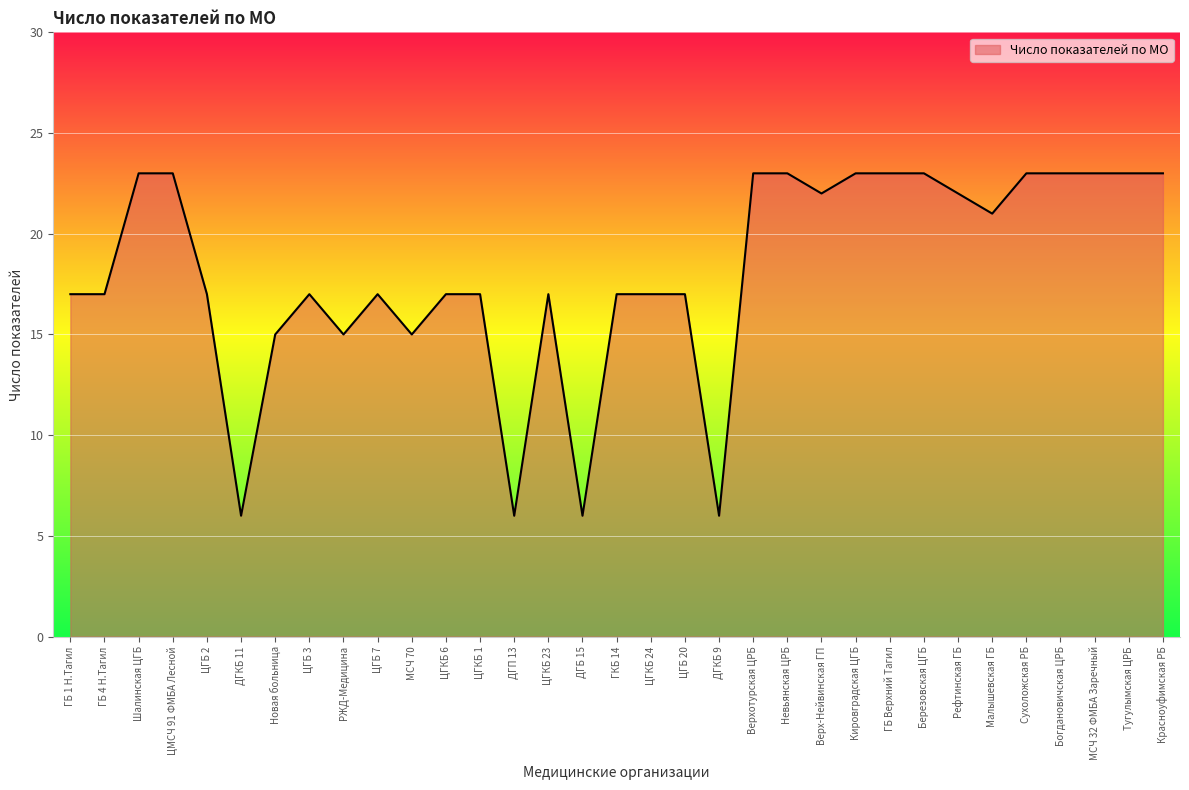

What position from the left is ЦГБ 20?

19